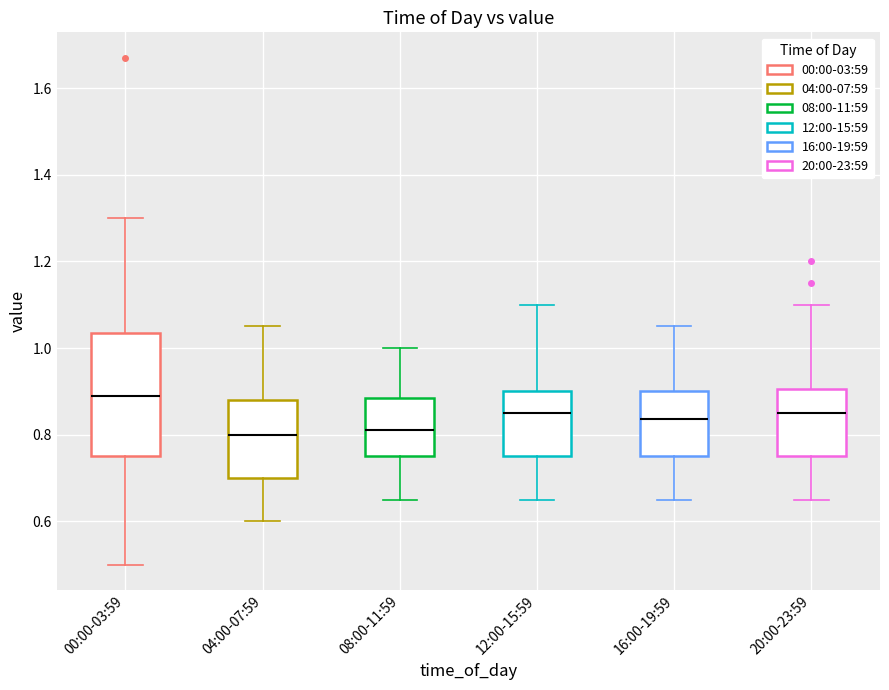

Where does the upper whisker of the box for 12:00-15:59 end on the y-axis? The values are not printed on the chart, so give them approximately, as read against the axis.

1.10